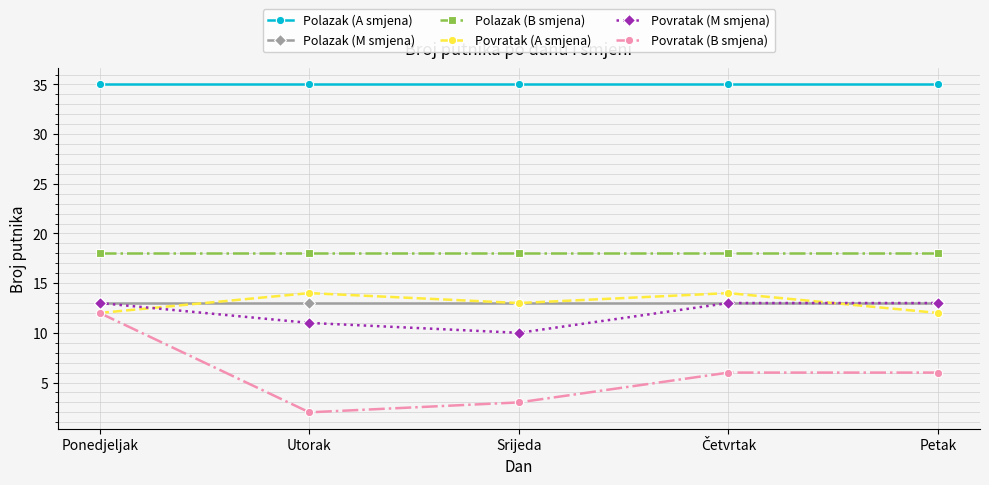

At which label does Povratak (B smjena) reach its peak?

Ponedjeljak